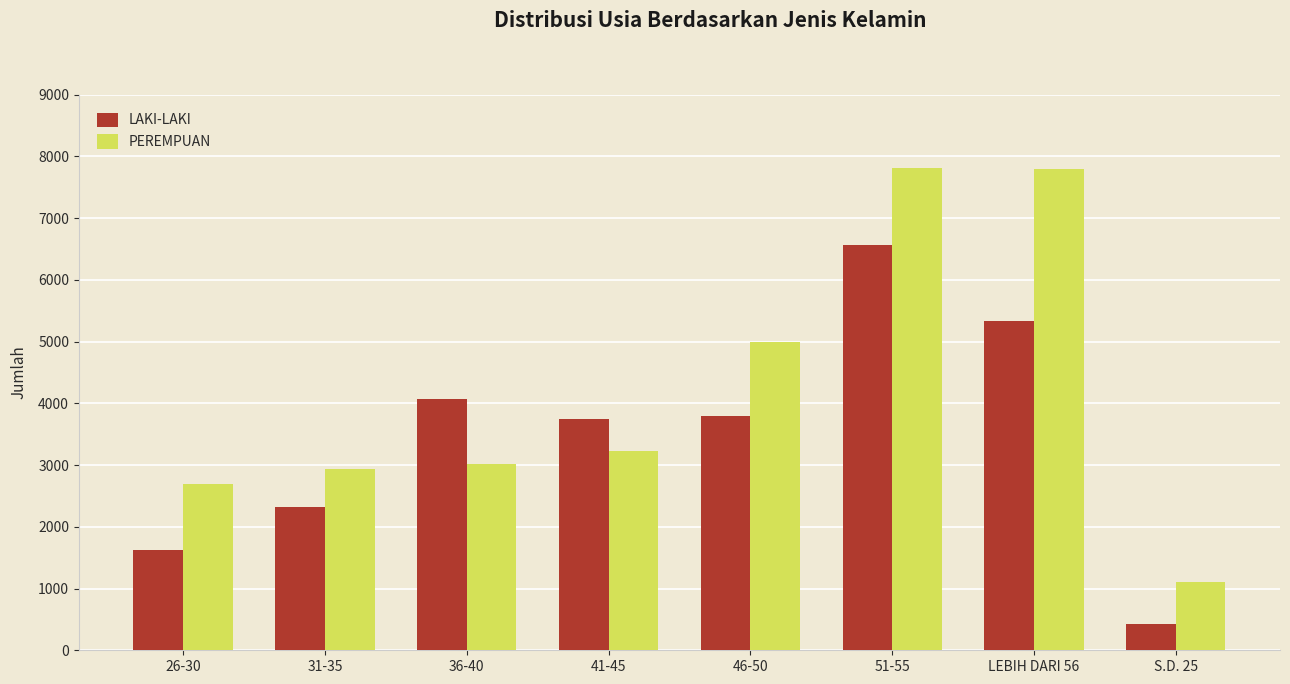

How many LAKI-LAKI values are between 2324 and 5326?

5